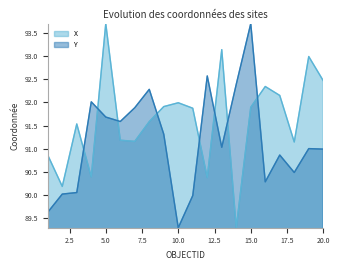

Which category has the highest value across all series?

5